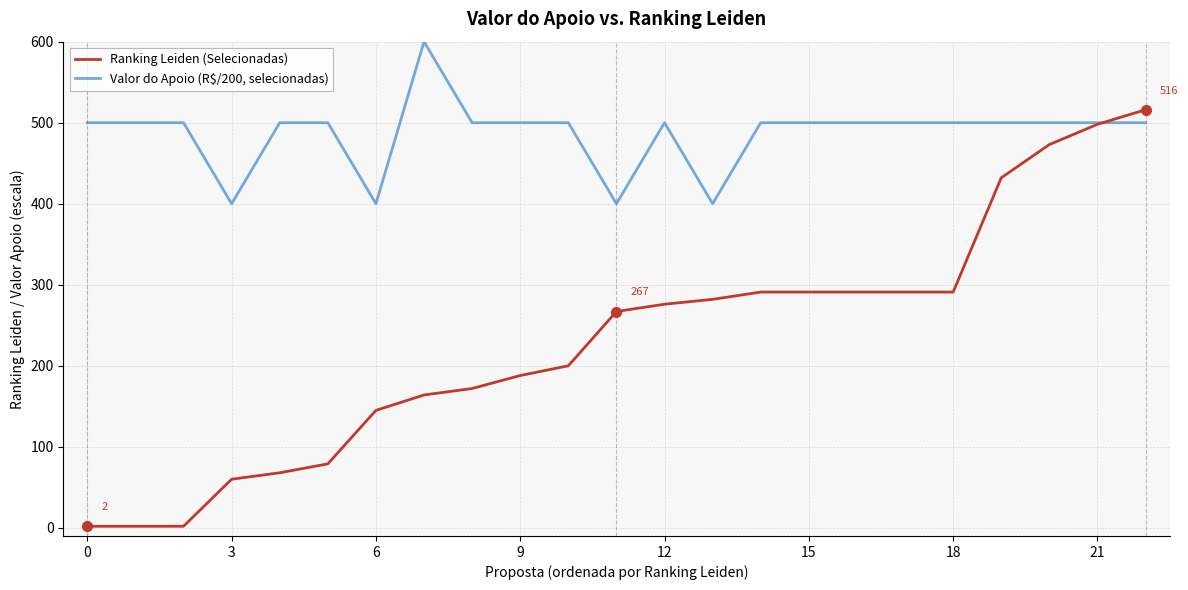

List the series in order of their peak value, lowest first.

Ranking Leiden (Selecionadas), Valor do Apoio (R$/200, selecionadas)